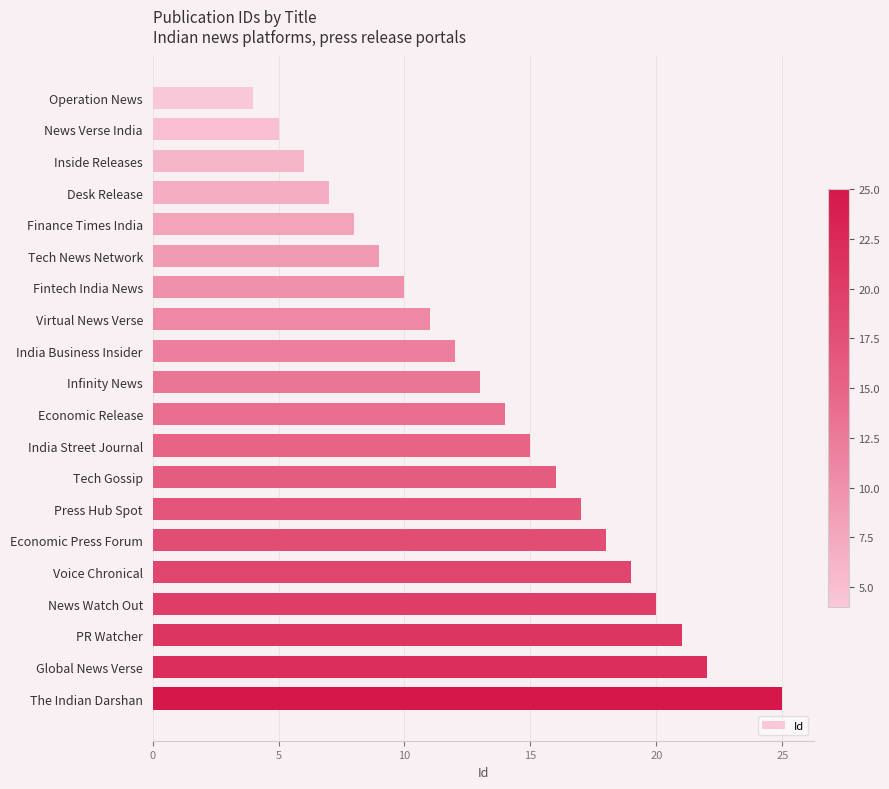

Between Finance Times India and Infinity News, which is larger?

Infinity News